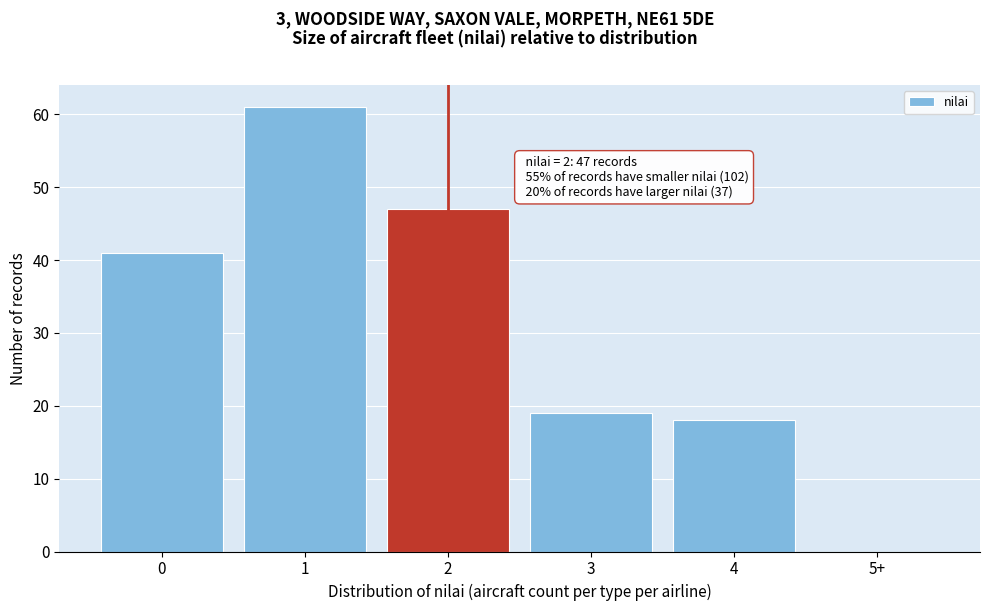

Reading left to right, extract all data points from this chart.

0=41	1=61	2=47	3=19	4=18	5+=0